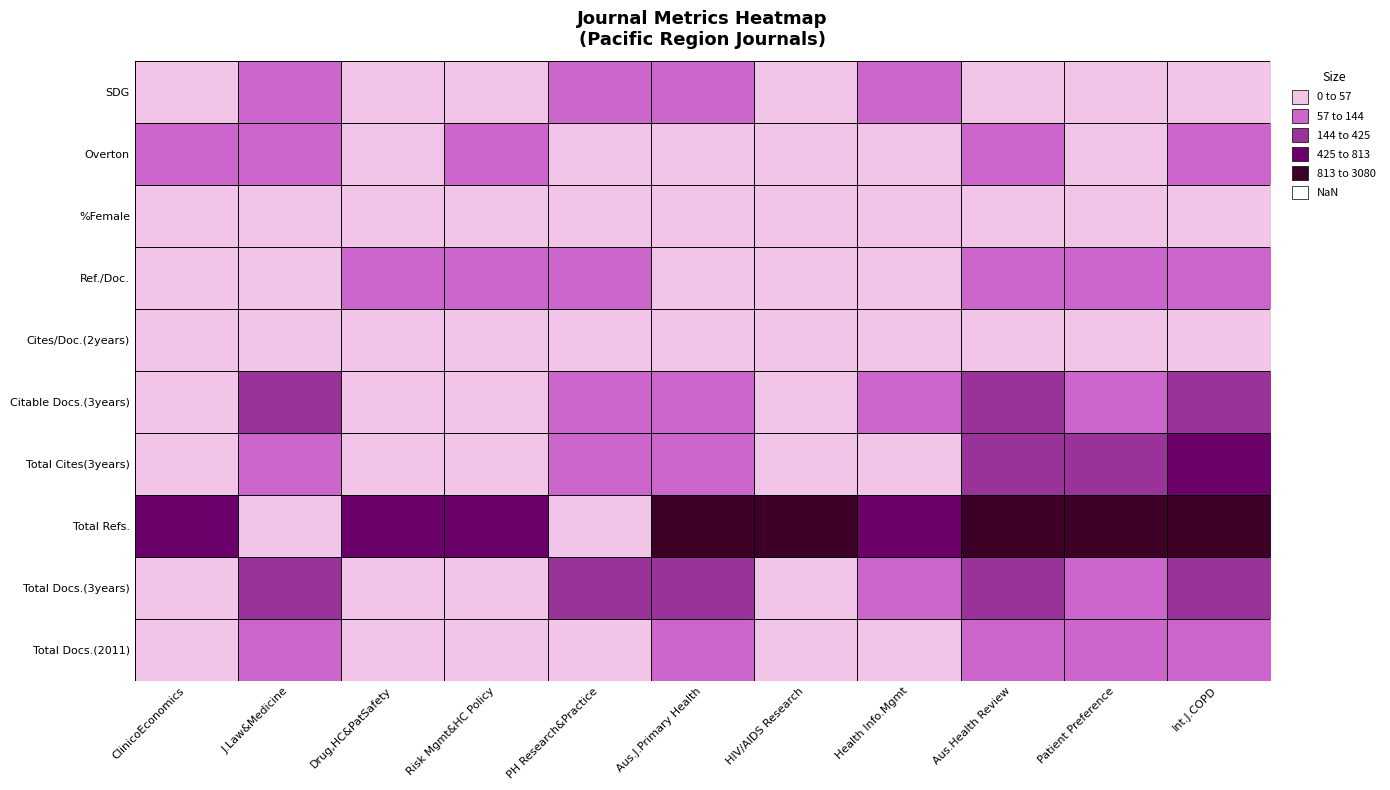

What is the total value across all series at HIV/AIDS Research?

1002